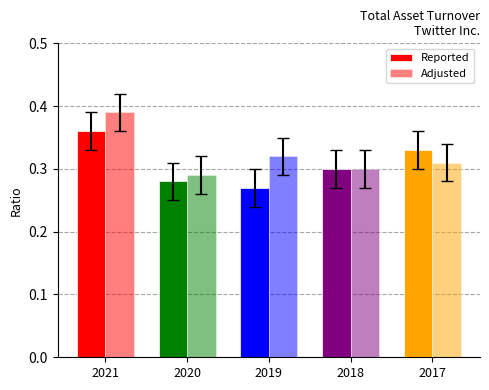

Rank the series by their average value, from highest to lowest.

Adjusted, Reported